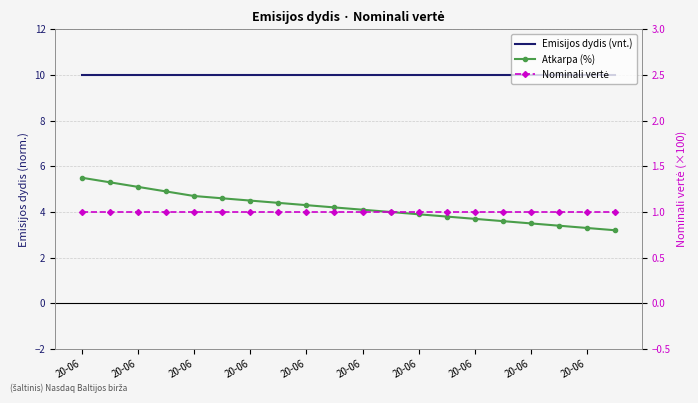

How many values in the Atkarpa (%) series are below 4?

8